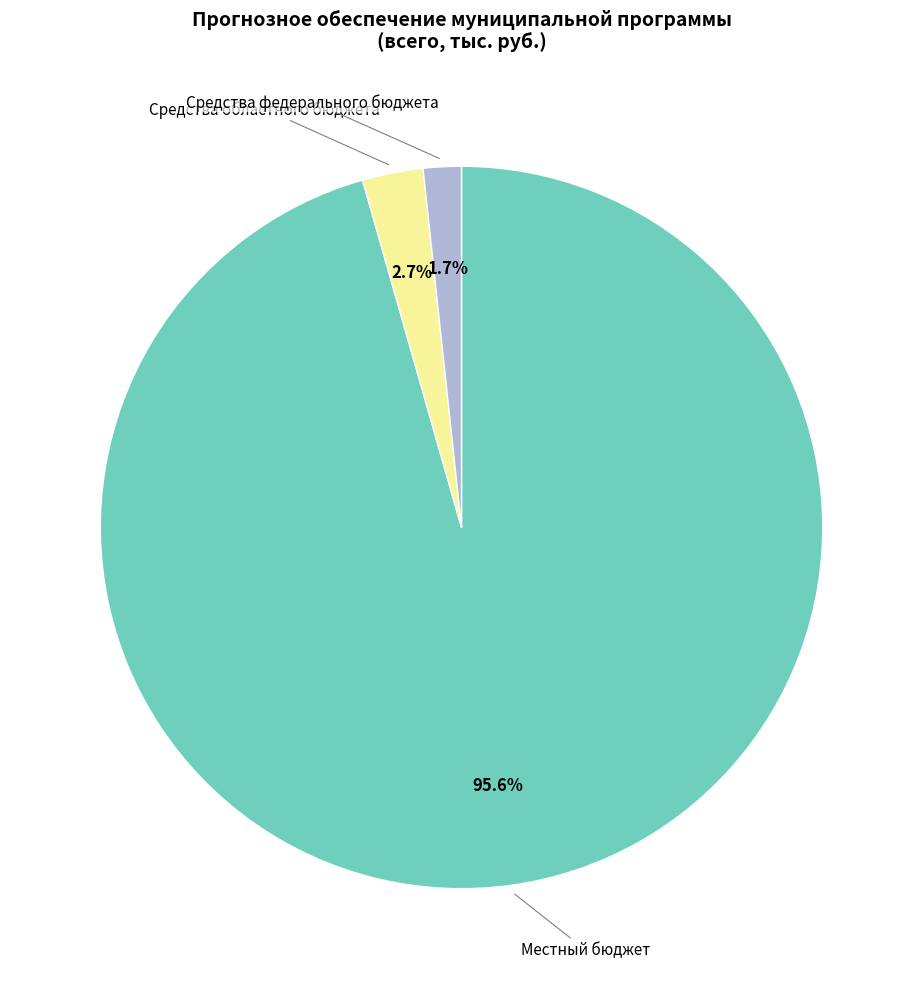

Do Средства областного бюджета and Местный бюджет together represent more than half of the pie?

Yes